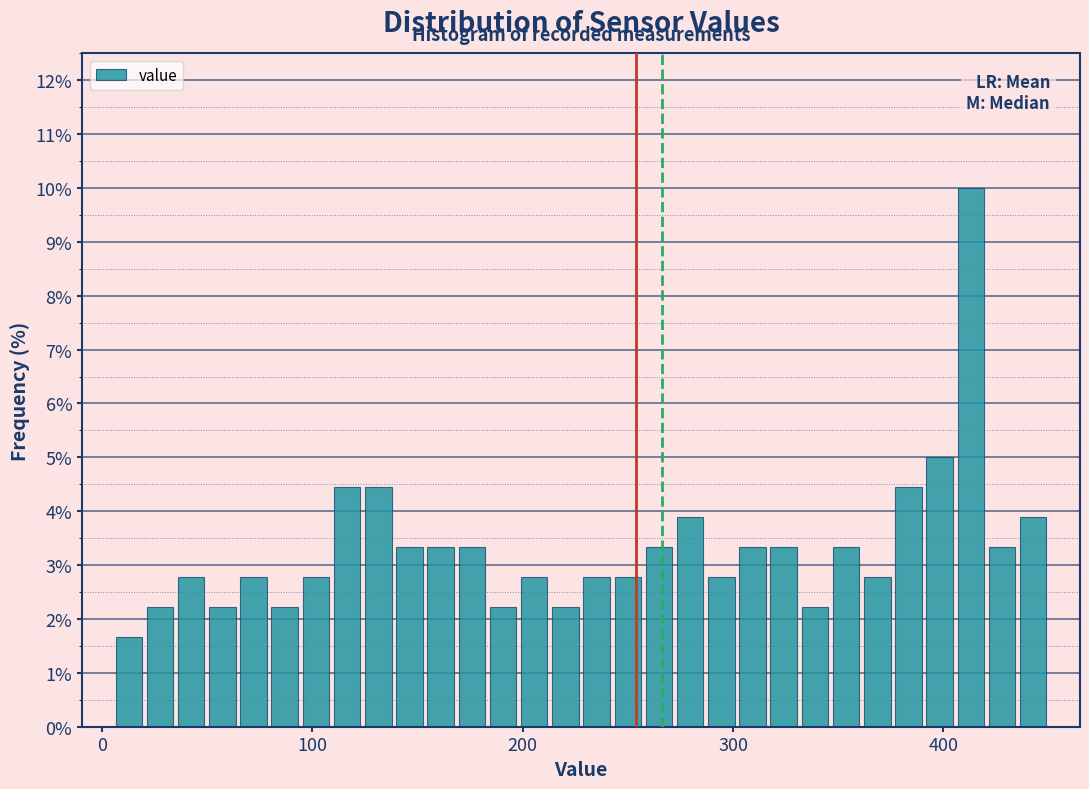

Around what value on the x-axis is the tallest bar? Give the approximate position of its centre, as read against the axis.

410